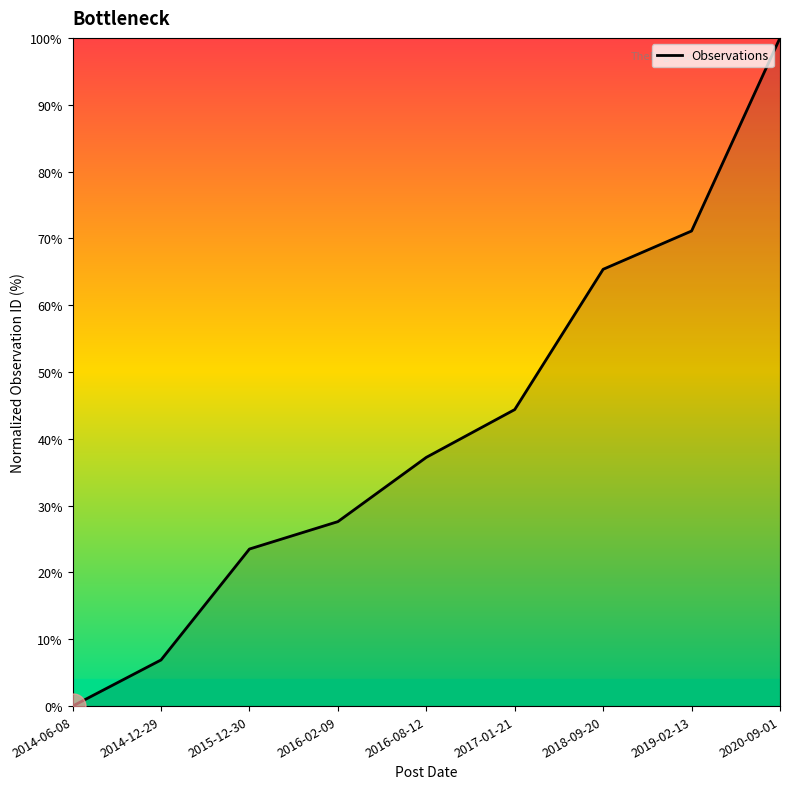

What is the maximum value shown in the chart?

100.0